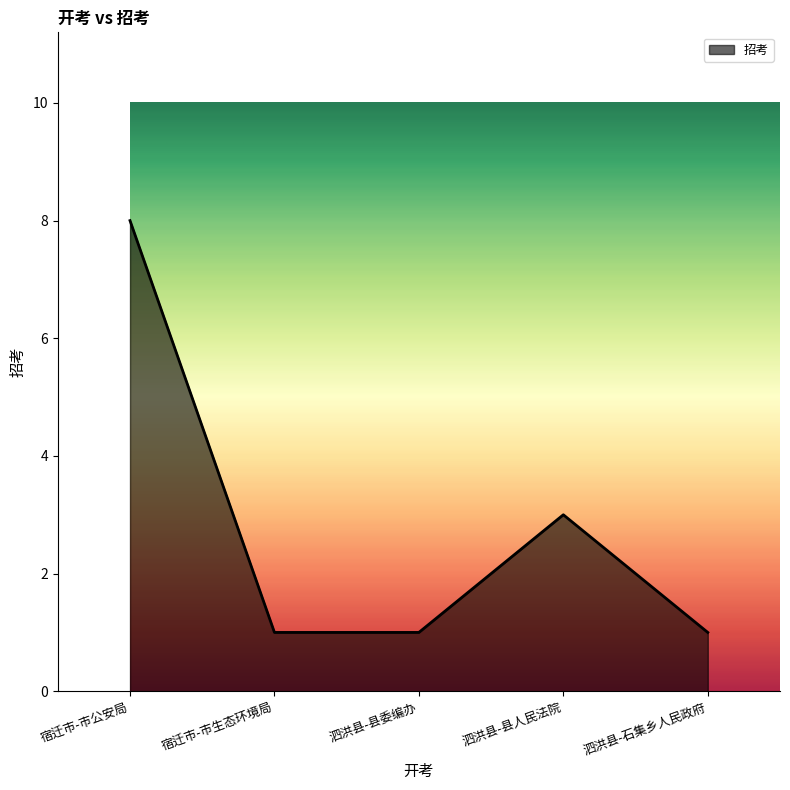

What is the average value?

3